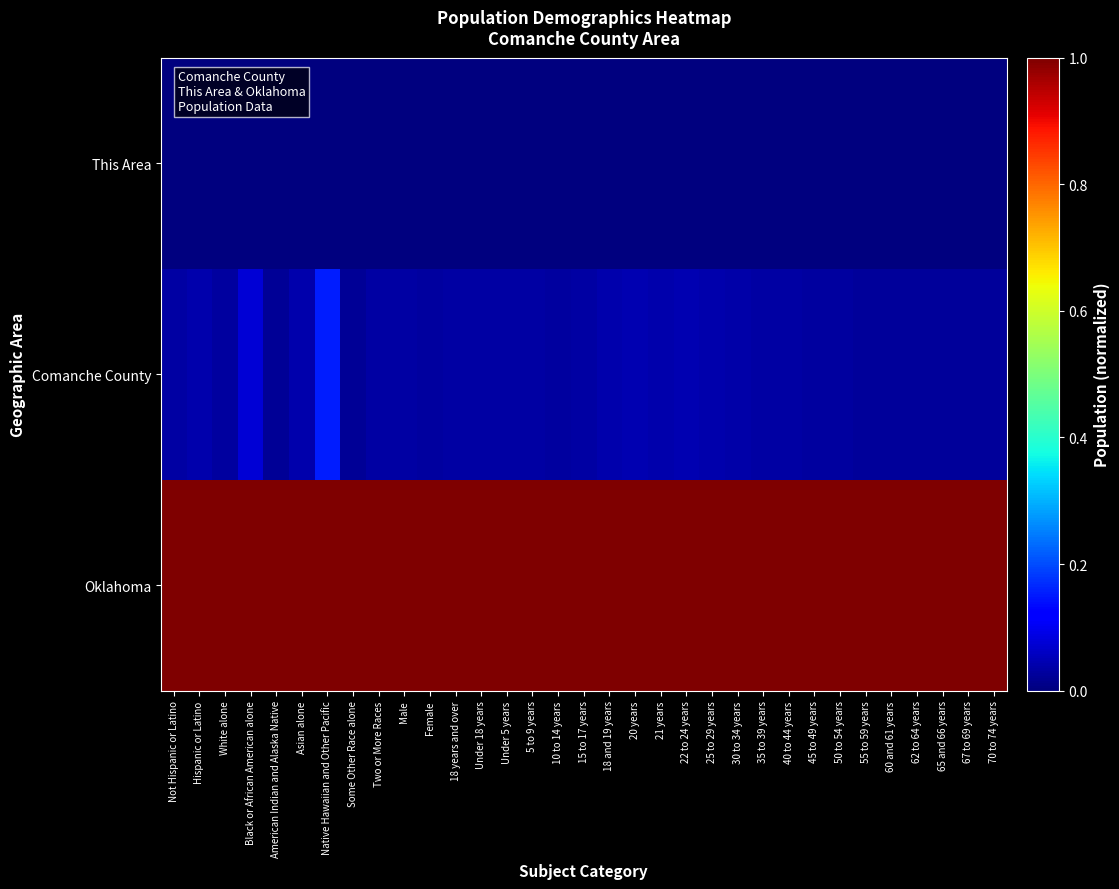

What is the total value across all series at 20 years?

1.0